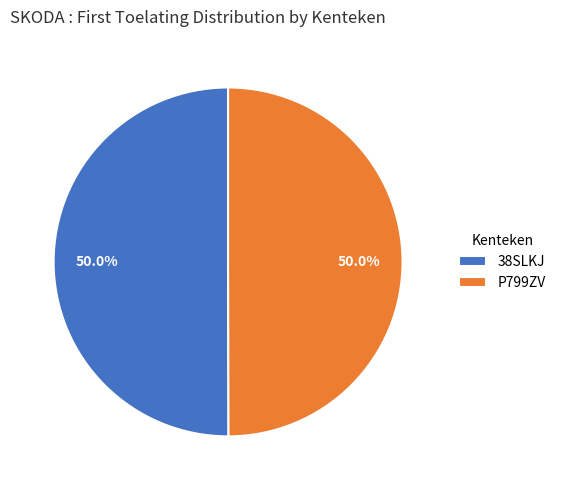

What is the total percentage of 38SLKJ and P799ZV?

100.0%